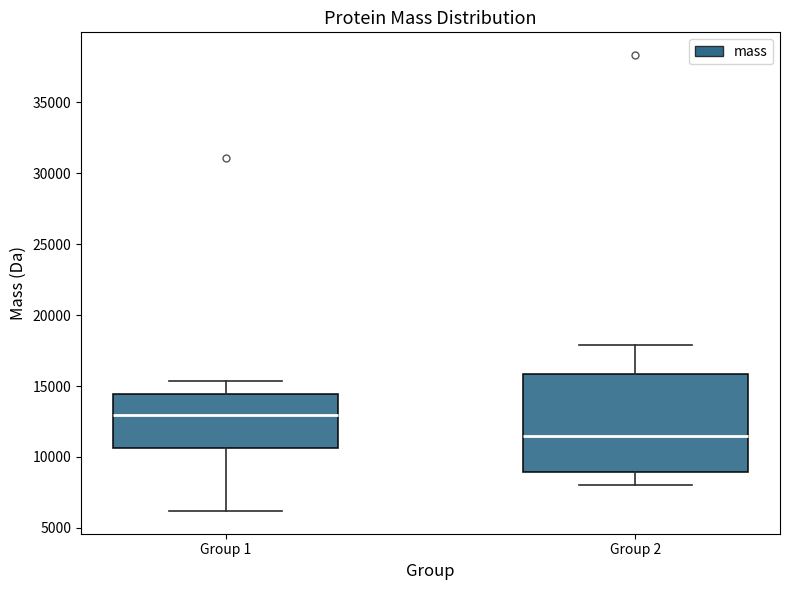

Reading left to right, read every box against the y-axis: the position of its median line, the range the box covers, and the ends of its whiskers. The values are not printed on the chart, so give them approximately, as read against the axis.

Group 1: median 13000, box 10500 to 14500, whiskers 6000 to 15500
Group 2: median 11500, box 9000 to 16000, whiskers 8000 to 18000